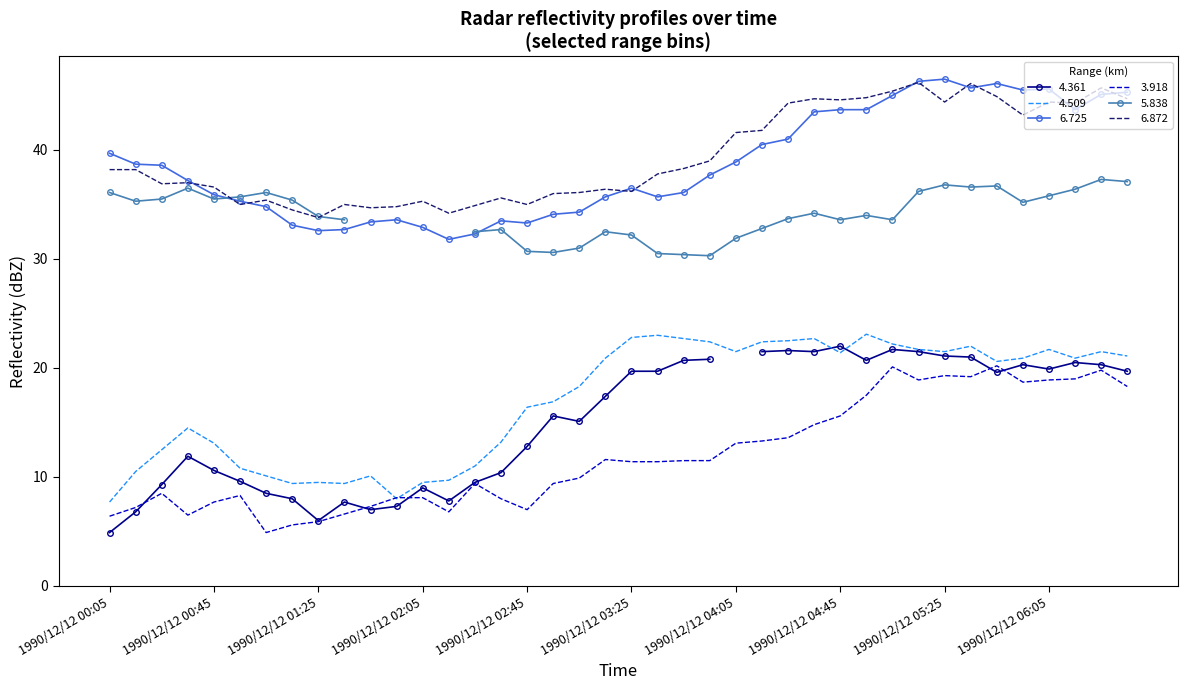

The value of 6.725 at 1990/12/12 05:25 is 32.3. True or false?

False